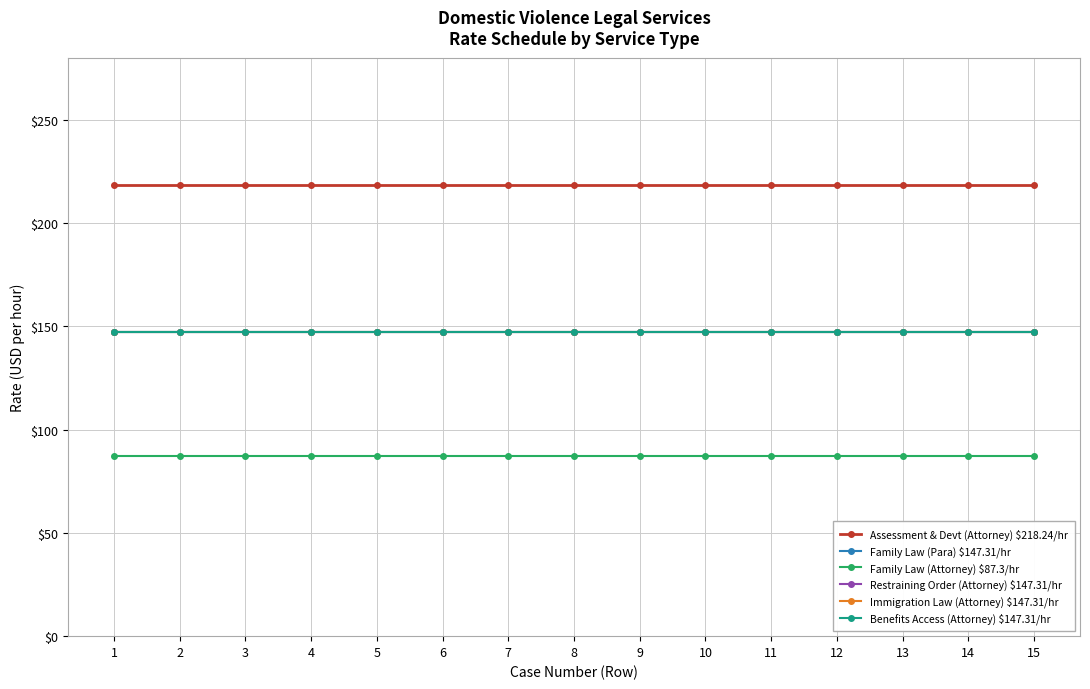

Does the chart have visible grid lines?

Yes